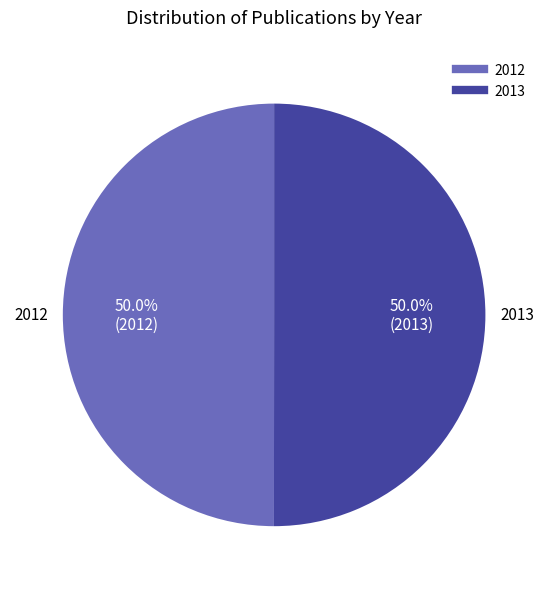

How many segments does this pie chart have?

2